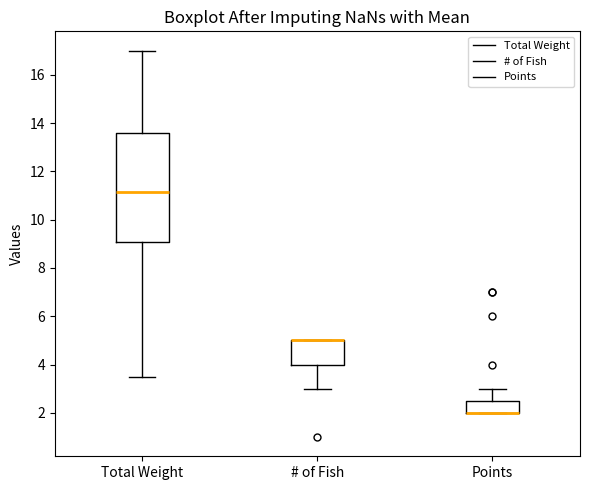

Where is the lower edge of the box for # of Fish on the y-axis? The values are not printed on the chart, so give them approximately, as read against the axis.

4.0